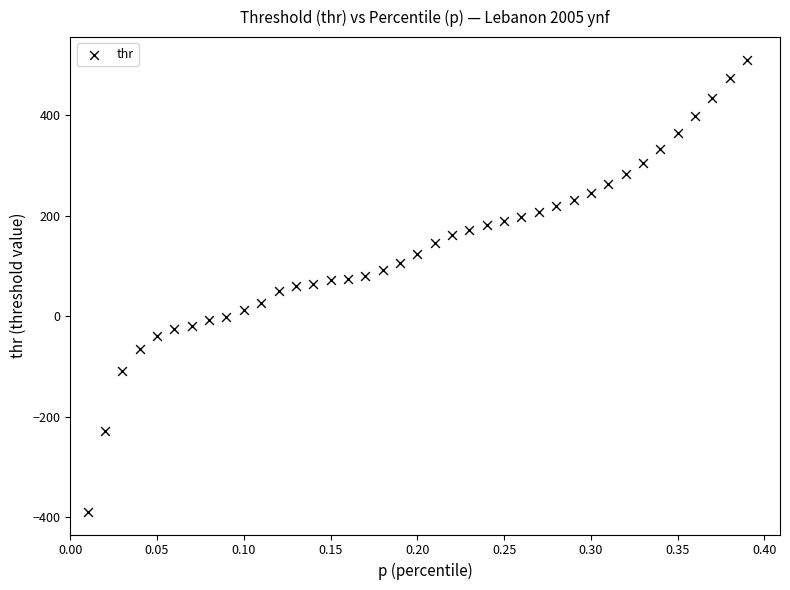

What is the range of X values (max minus min)?

0.4